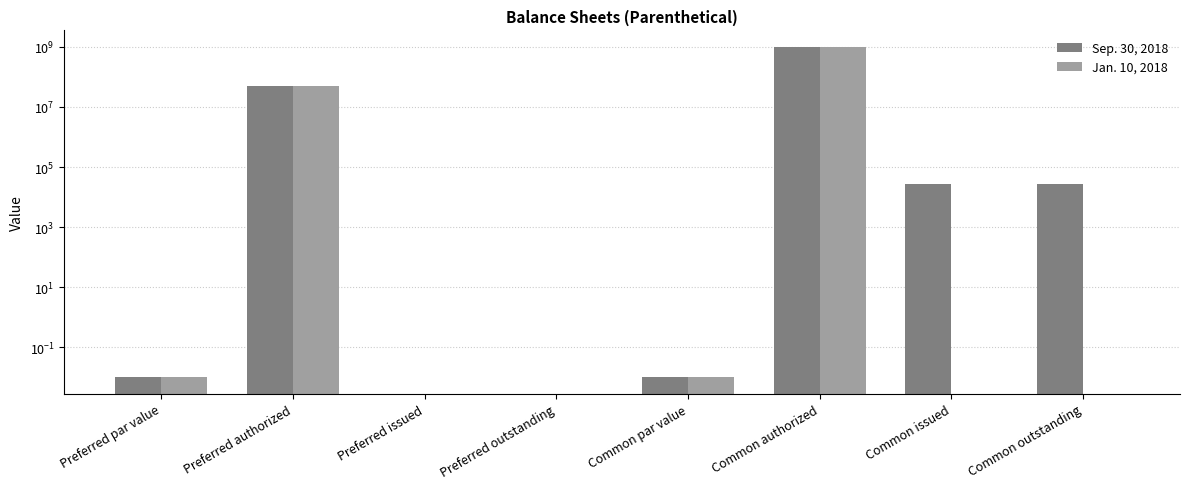

Rank the series by their maximum value, from highest to lowest.

Sep. 30, 2018, Jan. 10, 2018